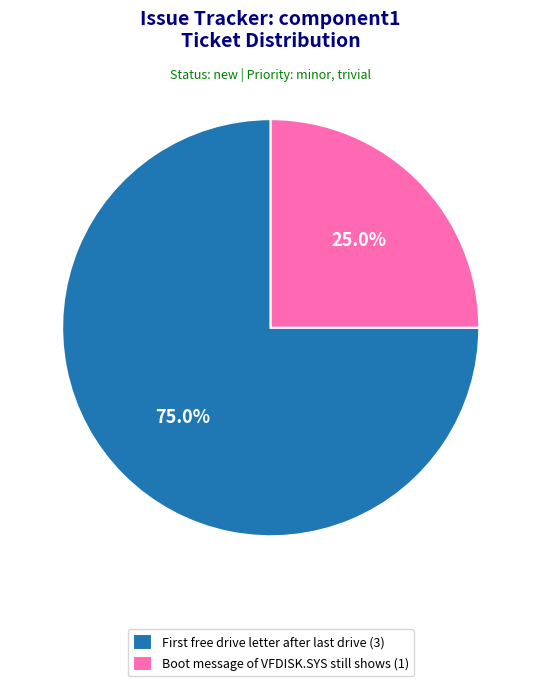

Which category has the biggest portion of the pie?

First free drive letter after last drive